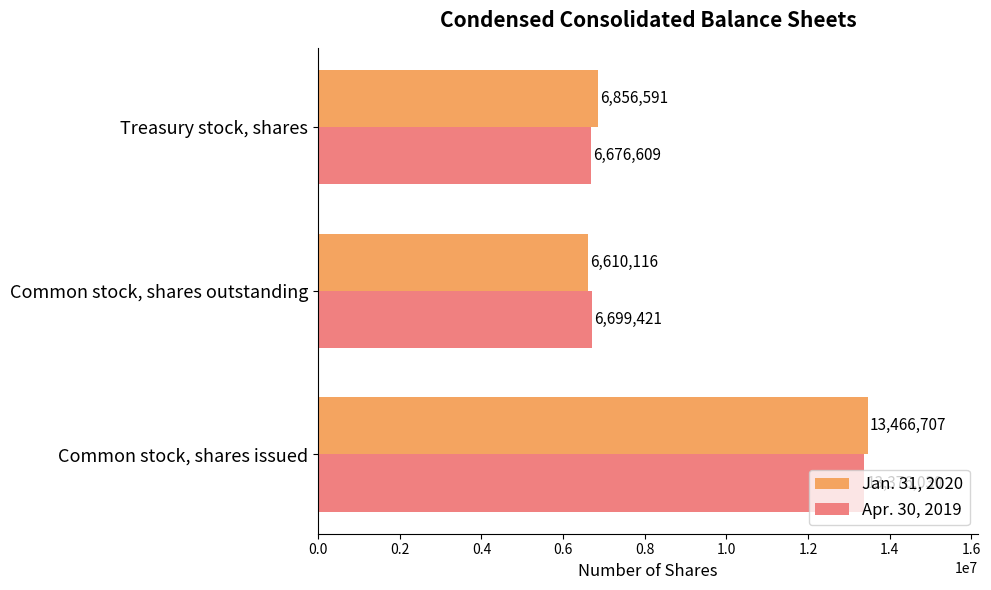

Rank the series by their average value, from highest to lowest.

Jan. 31, 2020, Apr. 30, 2019